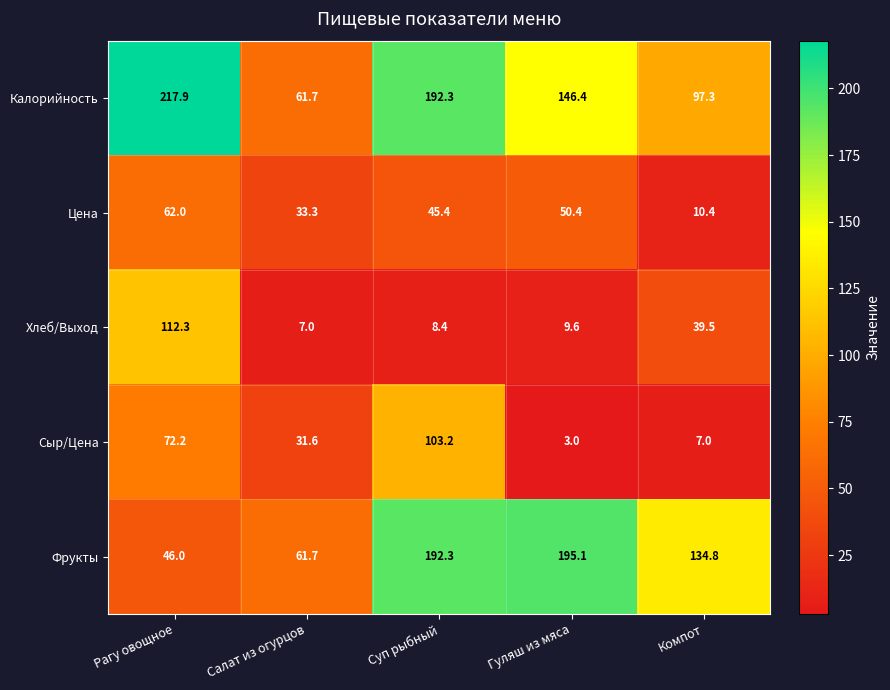

What is the difference between the maximum and minimum values in the Цена series?

51.6